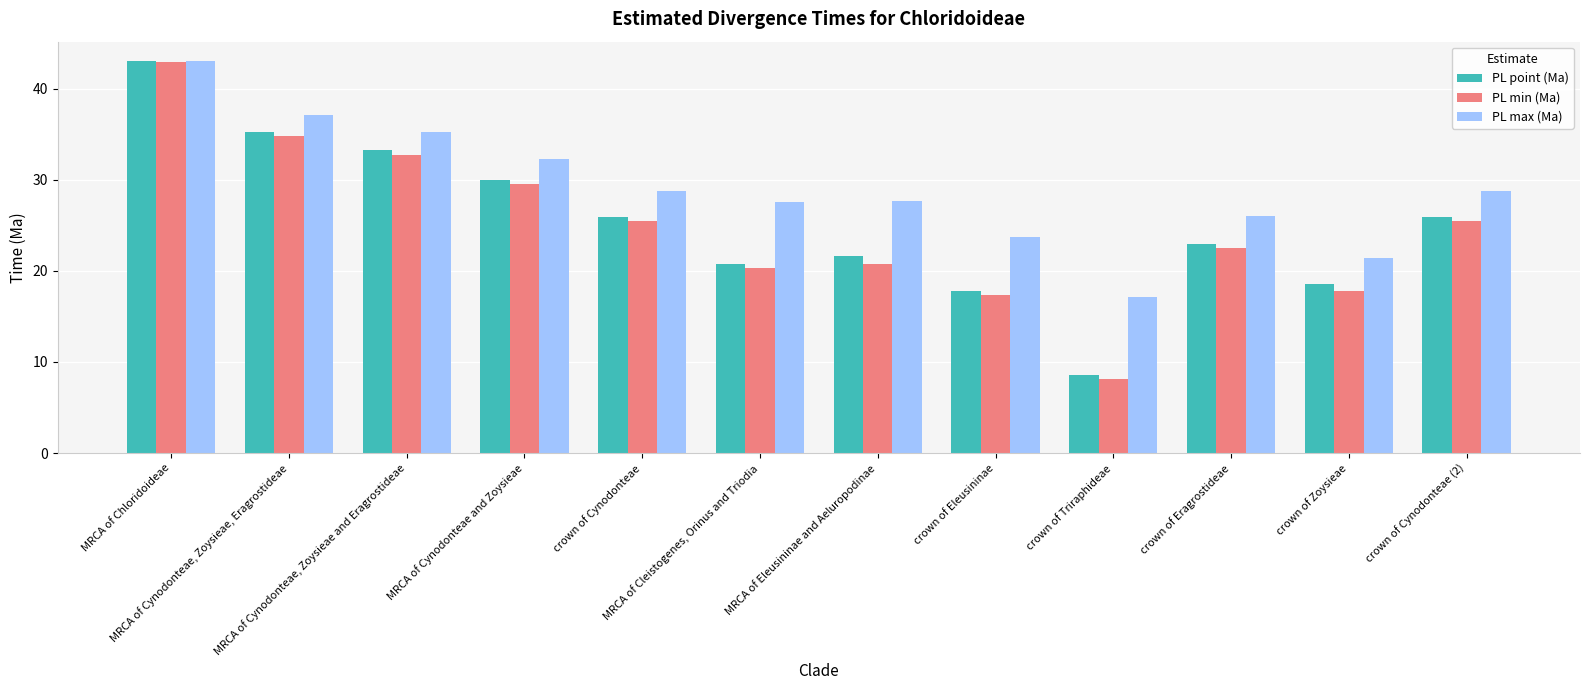

What is the lowest value of the PL max (Ma) series?

17.1